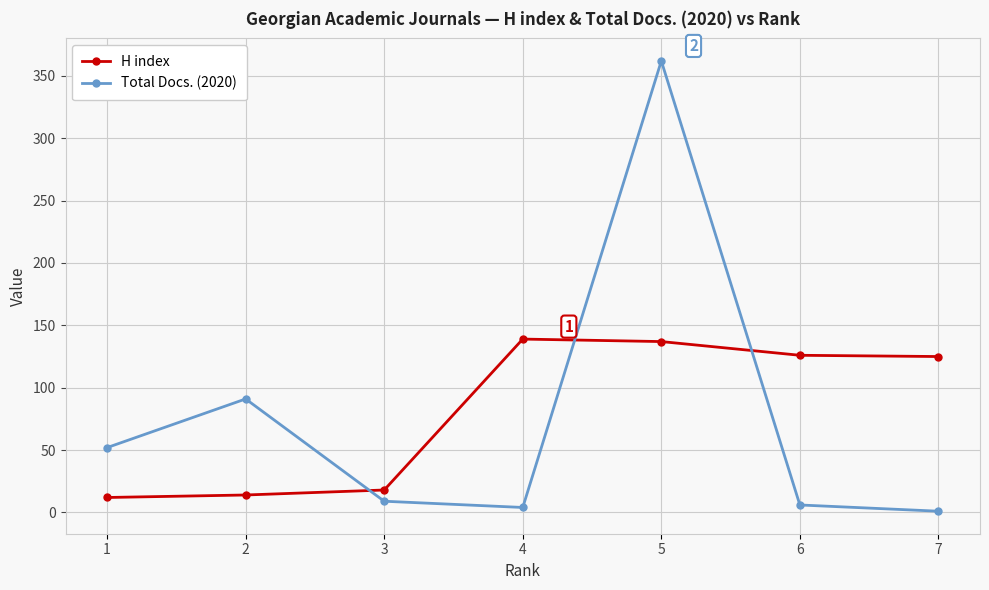

Rank the series by their maximum value, from lowest to highest.

H index, Total Docs. (2020)